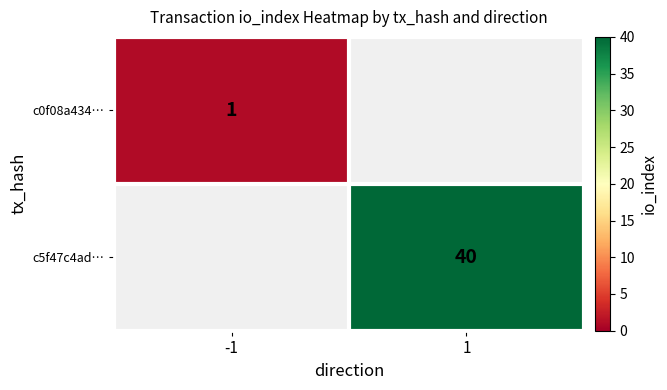

Rank the categories by c5f47c4ad… value from lowest to highest.

-1, 1